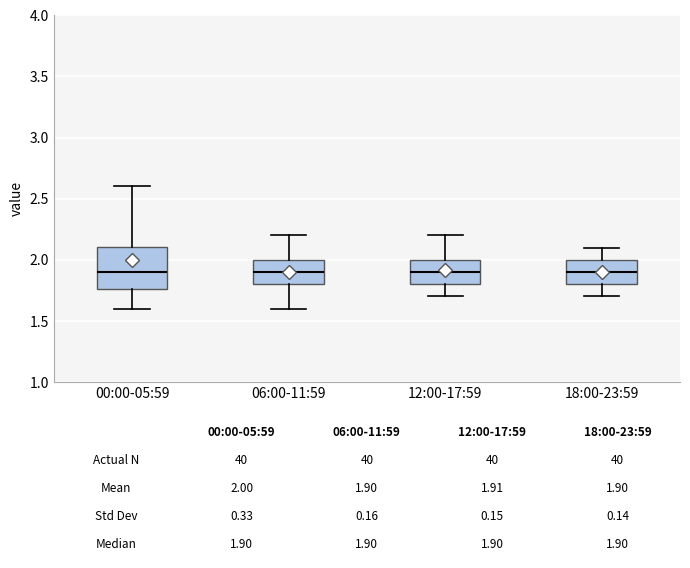

Which box is the tallest, from its lower edge to its upper edge?

00:00-05:59